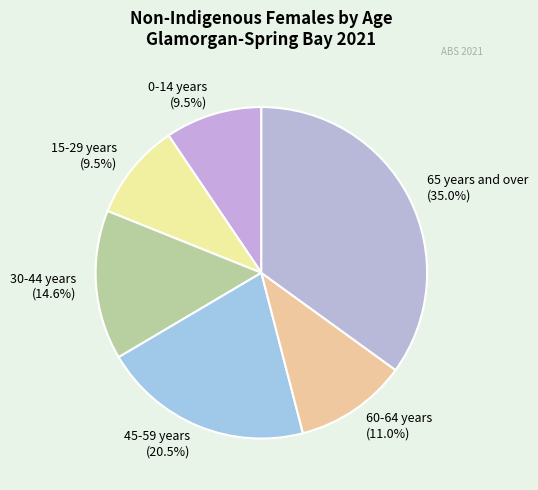

Which slice is the largest?

65 years and over (35.0%)